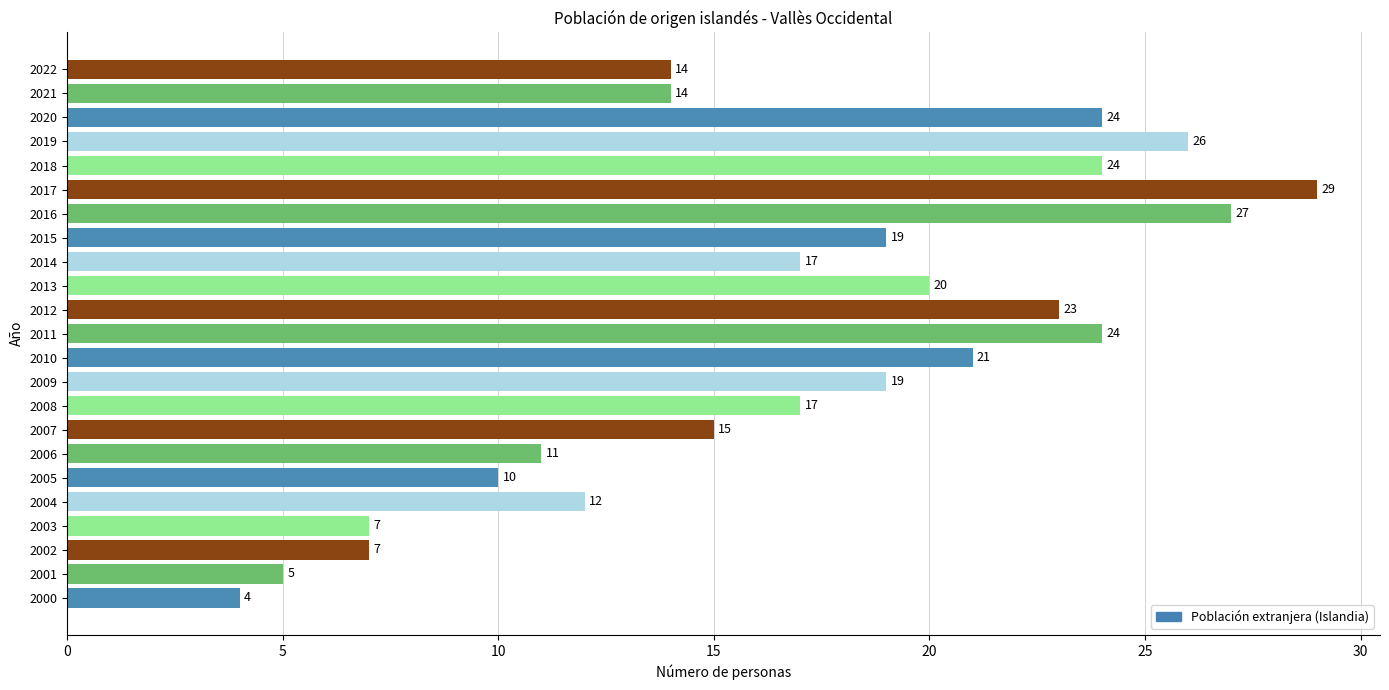

Reading top to bottom, extract all data points from this chart.

2022=14	2021=14	2020=24	2019=26	2018=24	2017=29	2016=27	2015=19	2014=17	2013=20	2012=23	2011=24	2010=21	2009=19	2008=17	2007=15	2006=11	2005=10	2004=12	2003=7	2002=7	2001=5	2000=4